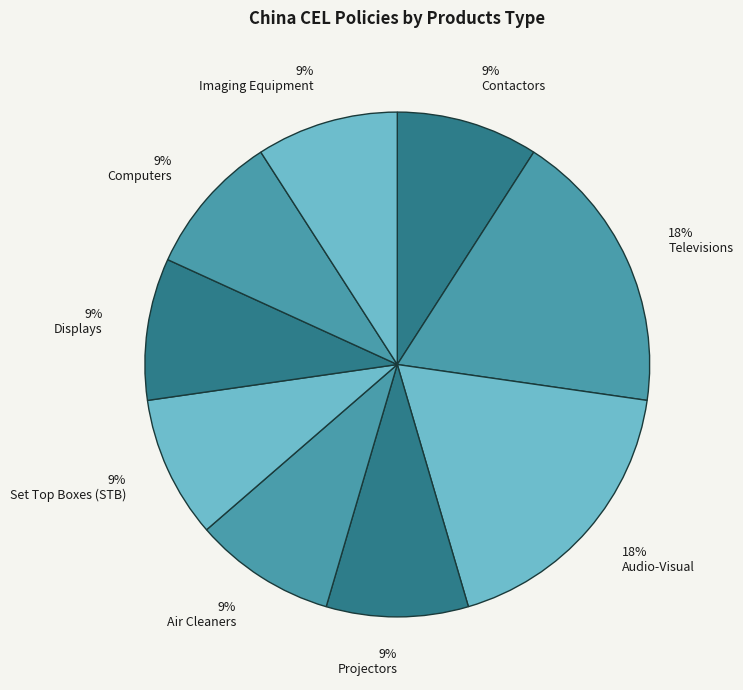

Is there any slice that represents more than half of the pie?

No